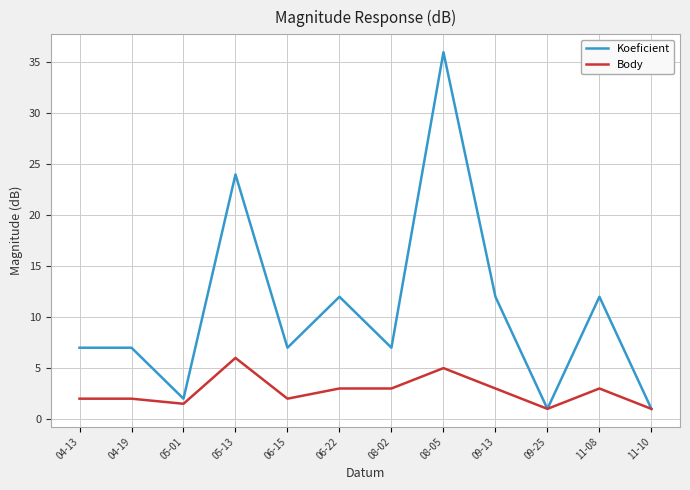

Between 08-02 and 09-25, which series saw the biggest shift?

Koeficient